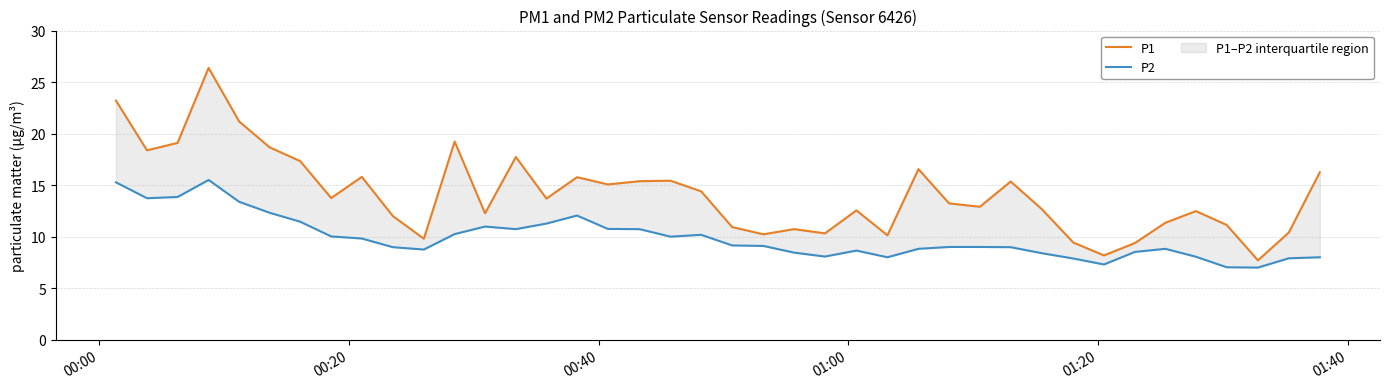

What position from the left is 01:20?

5